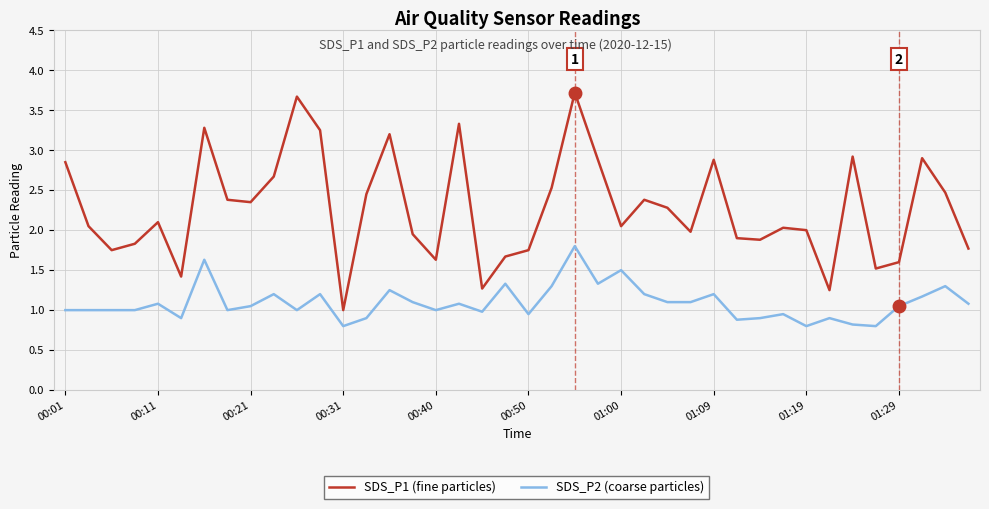

What is the maximum value shown in the chart?

3.7